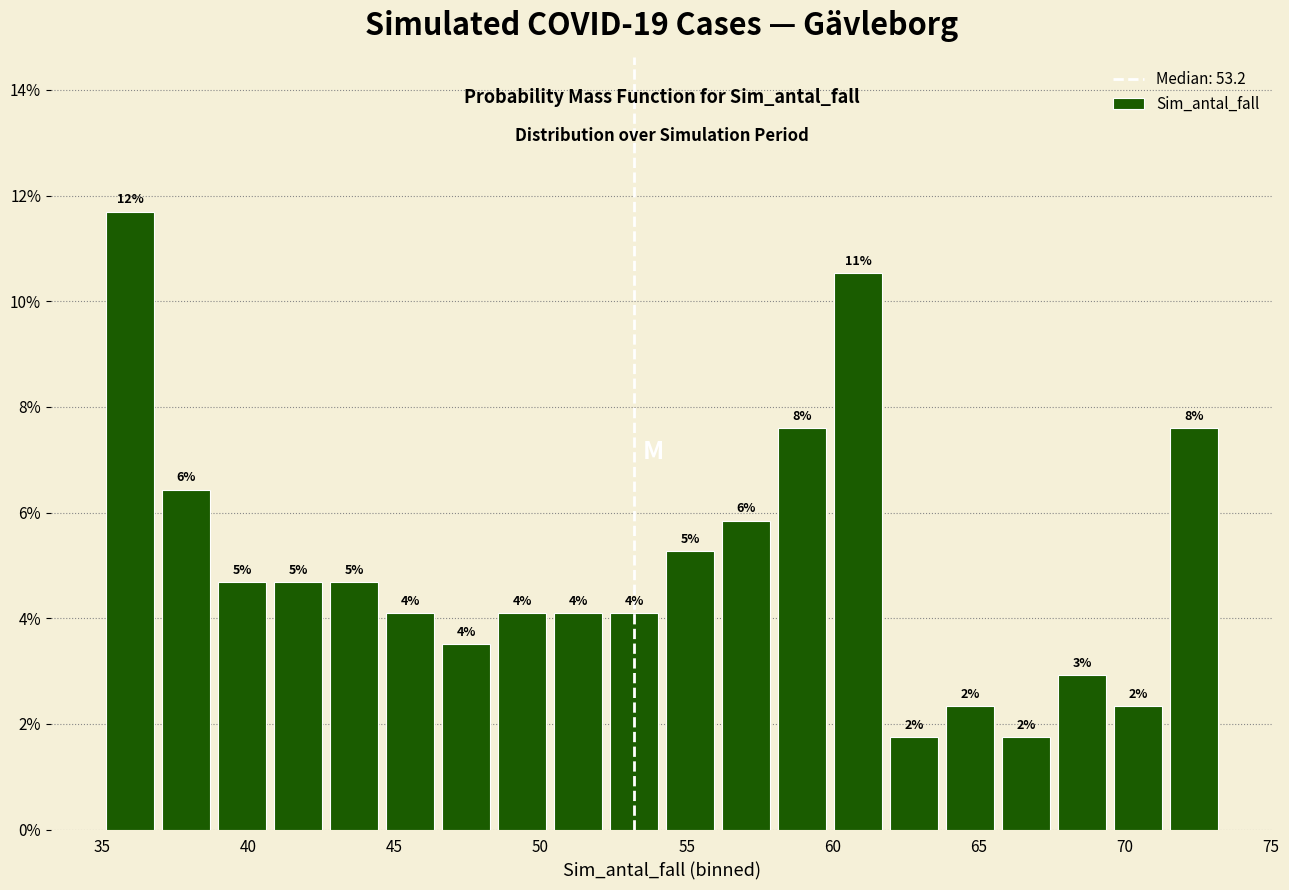

Read against the x-axis, roughly where is the centre of the tallest bar?

36.0